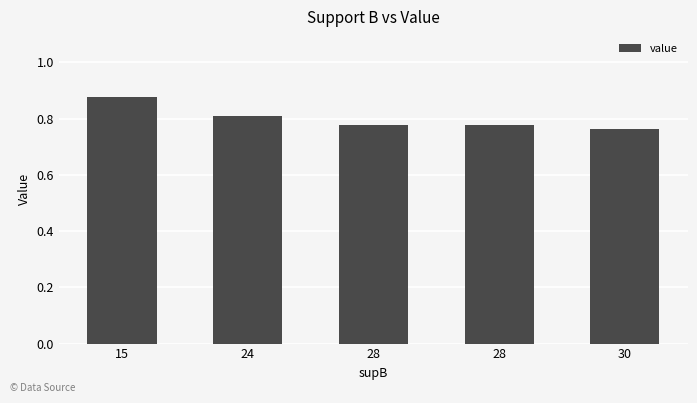

How many series are shown in this chart?

1